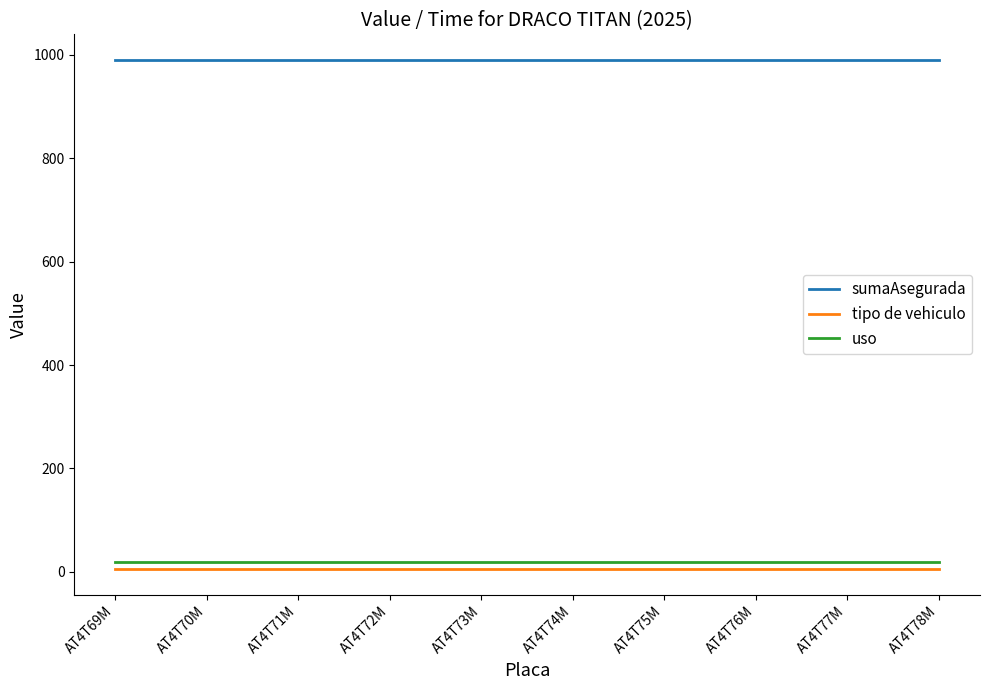

True or false: uso and tipo de vehiculo intersect in this chart.

False